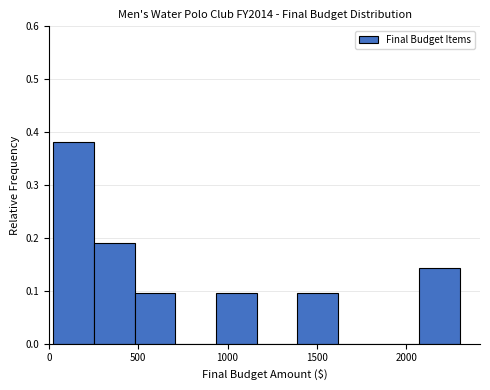

How tall is the bar that spans 500 to 700 on the x-axis? Neither the bar edges nor the heights are printed on the chart, so give them approximately, as read against the axes.

0.10